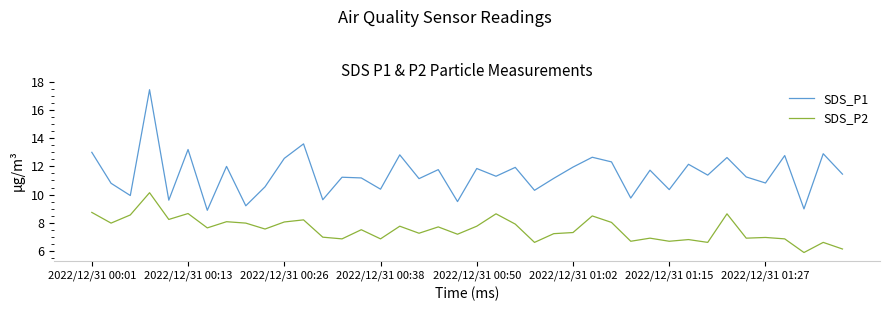

True or false: SDS_P1 and SDS_P2 intersect in this chart.

False